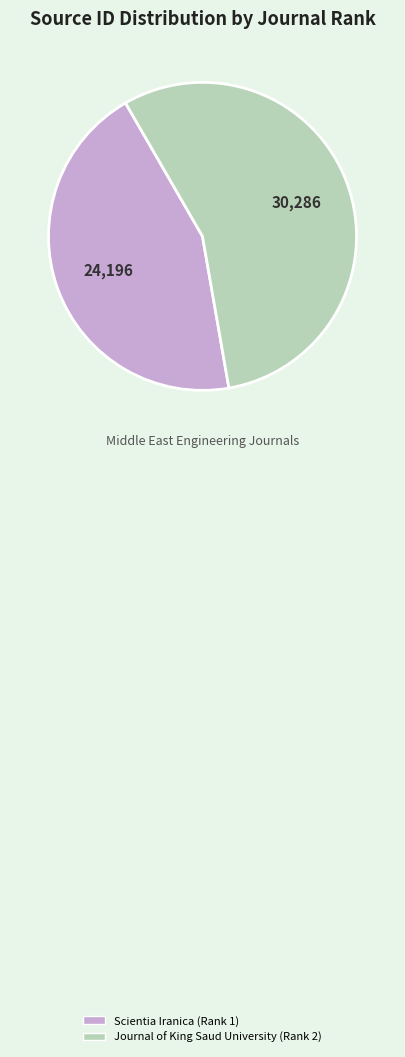

Which slice is the smallest?

Scientia Iranica (Rank 1)